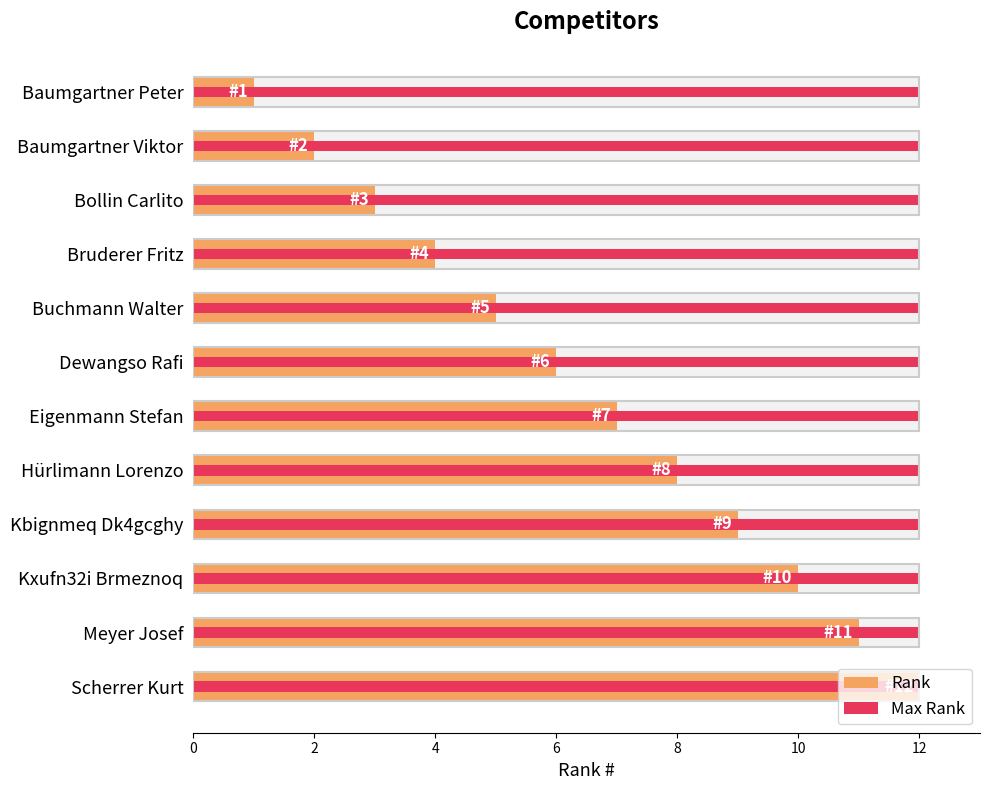

What is the greatest value displayed?

12.0